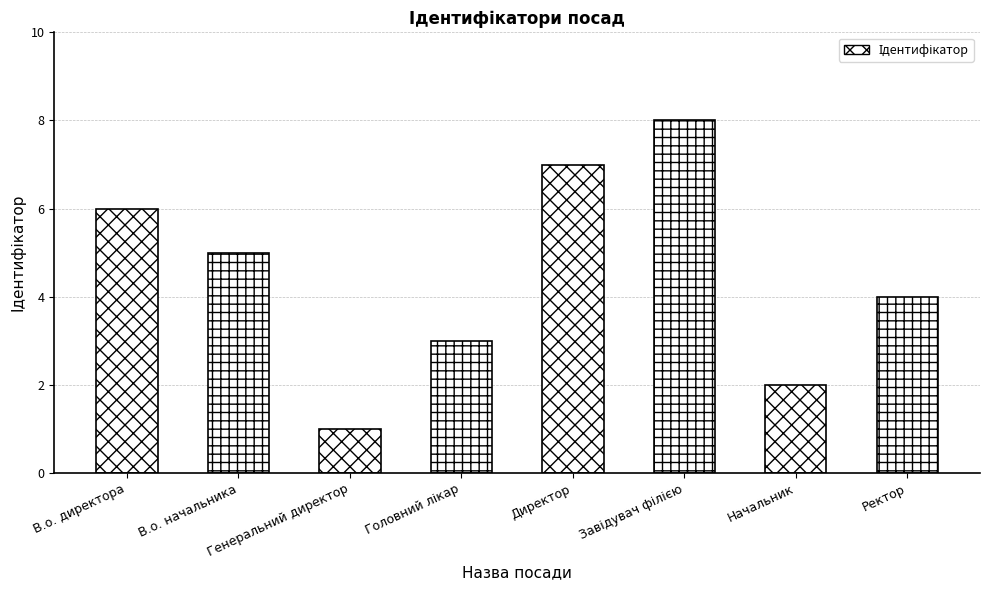

Is it true that the value at В.о. начальника is 5?

True